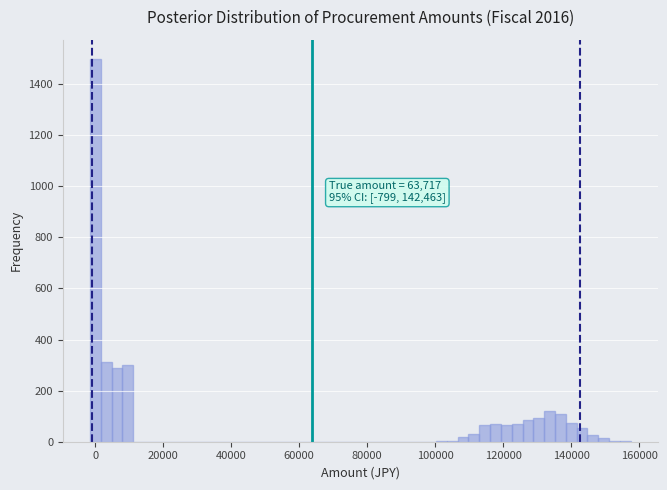

Read against the x-axis, roughly where is the centre of the tallest bar?

0